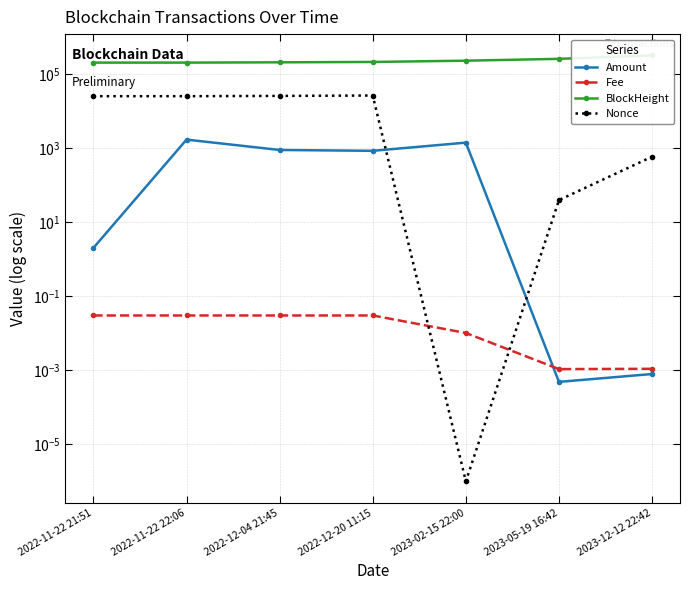

Which category has the highest value across all series?

2023-12-12 22:42